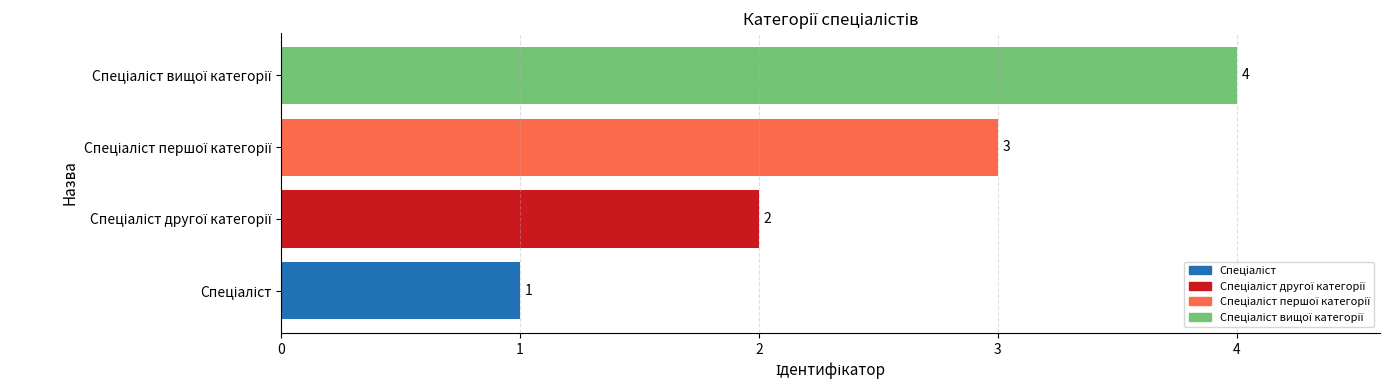

What is the greatest value displayed?

4